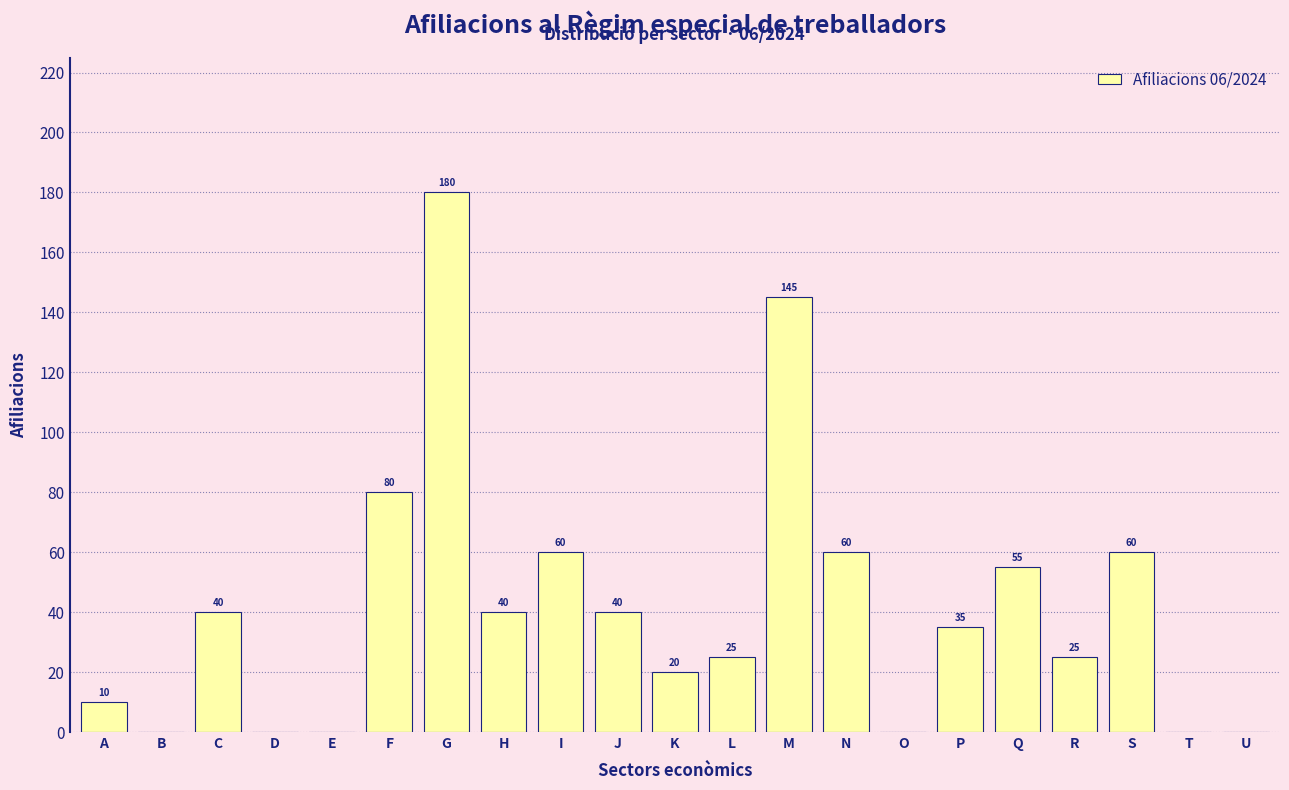

Reading left to right, extract all data points from this chart.

A=10	B=0	C=40	D=0	E=0	F=80	G=180	H=40	I=60	J=40	K=20	L=25	M=145	N=60	O=0	P=35	Q=55	R=25	S=60	T=0	U=0